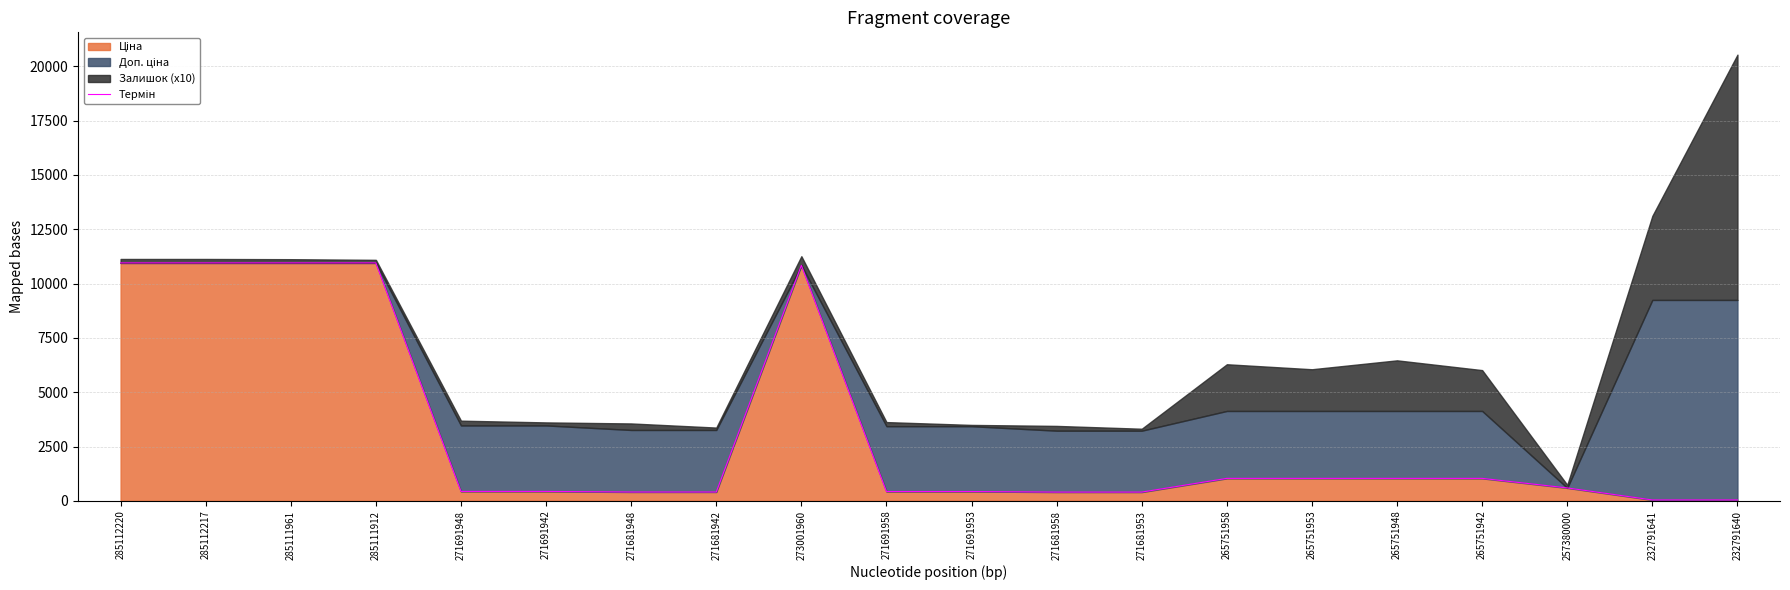

Is it true that the value at 265751948 is 1475.4?

False